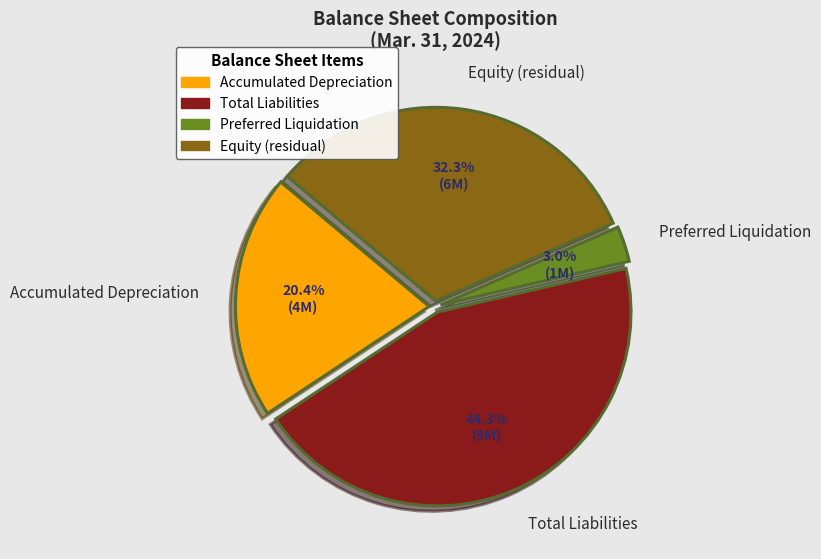

Does any single category account for the majority?

No